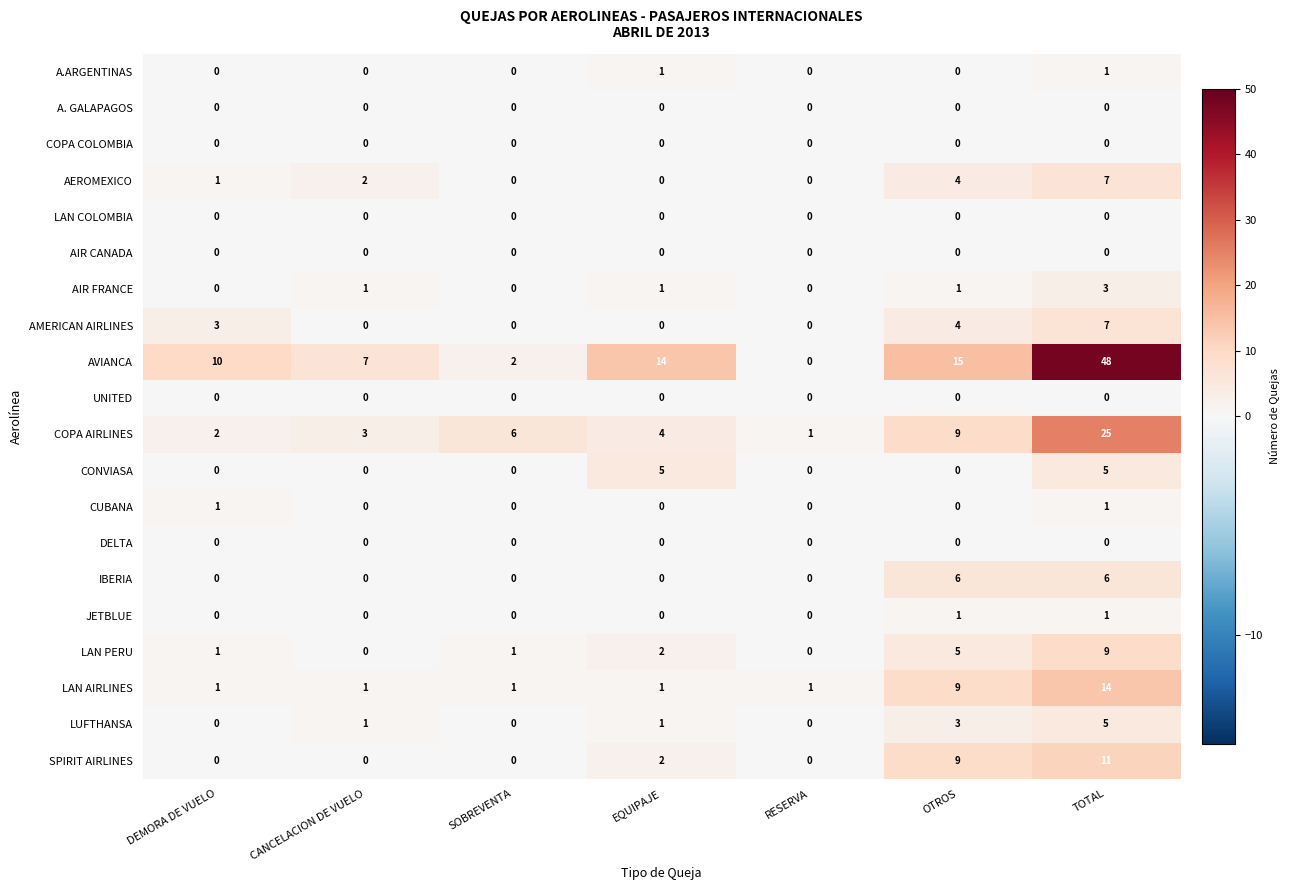

How many IBERIA values are between 0 and 6?

7